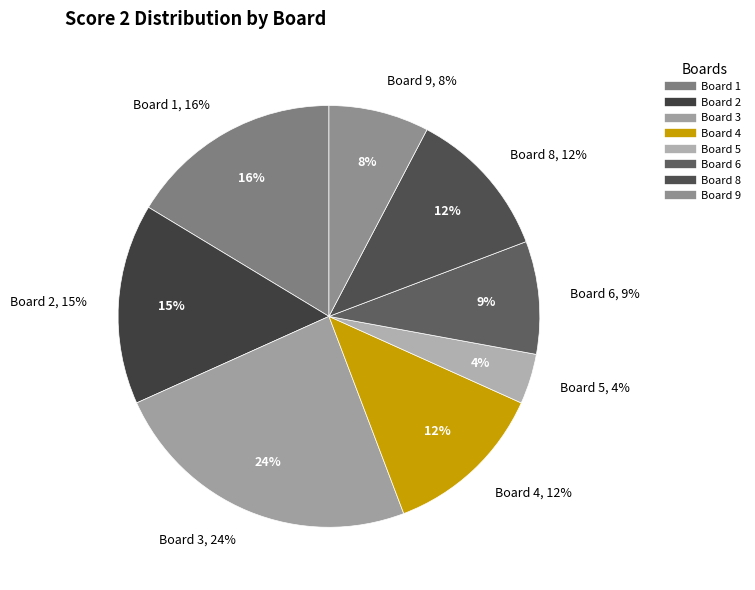

Does Board 2 account for over 50% of the chart?

No